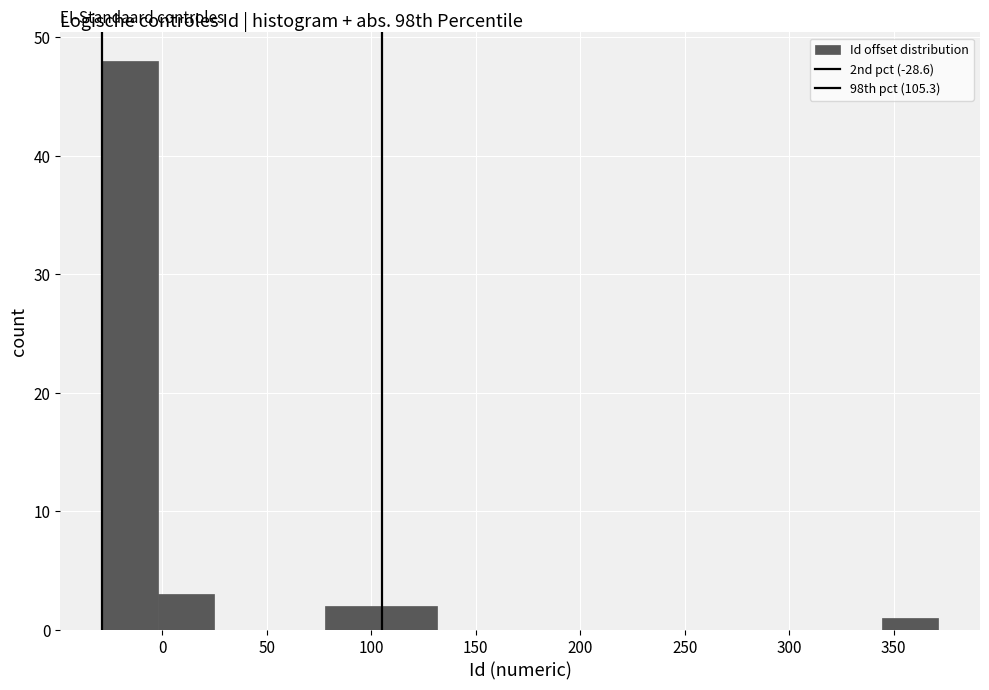

Which range on the x-axis has the tallest bar?

-30 to 0